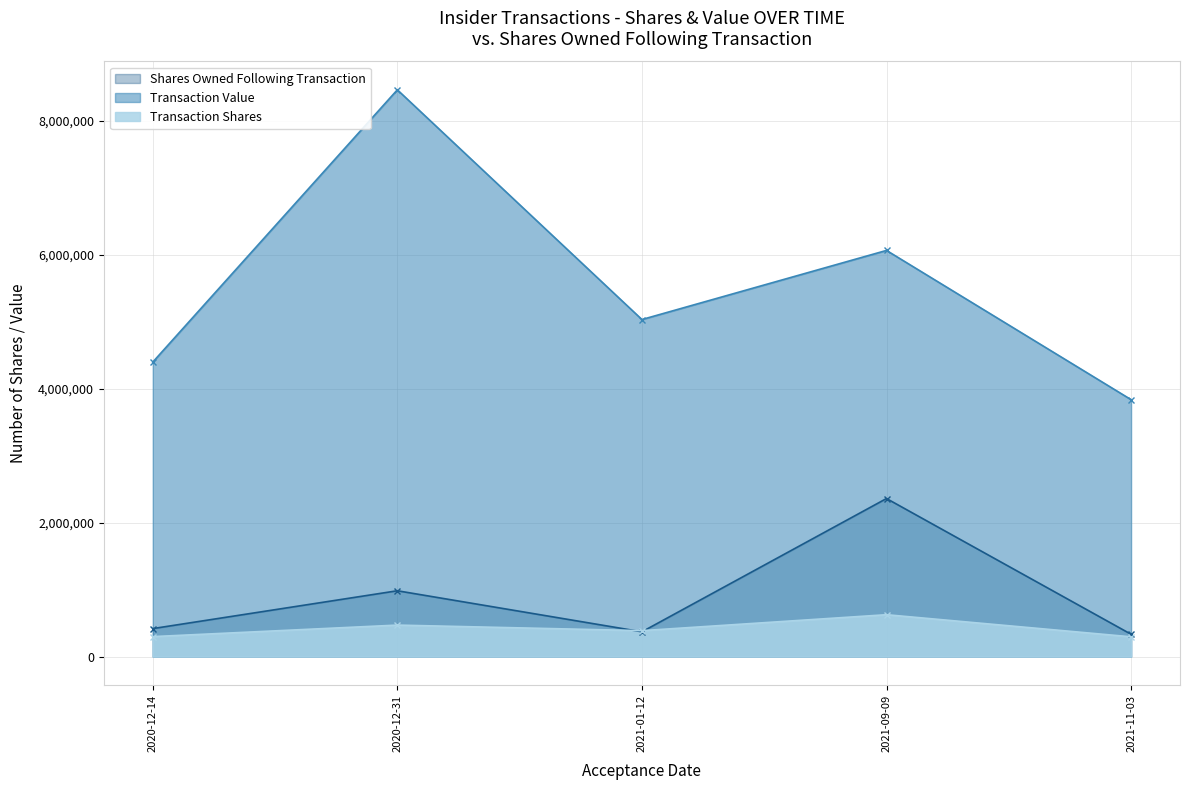

True or false: Transaction Value and Transaction Shares intersect in this chart.

False